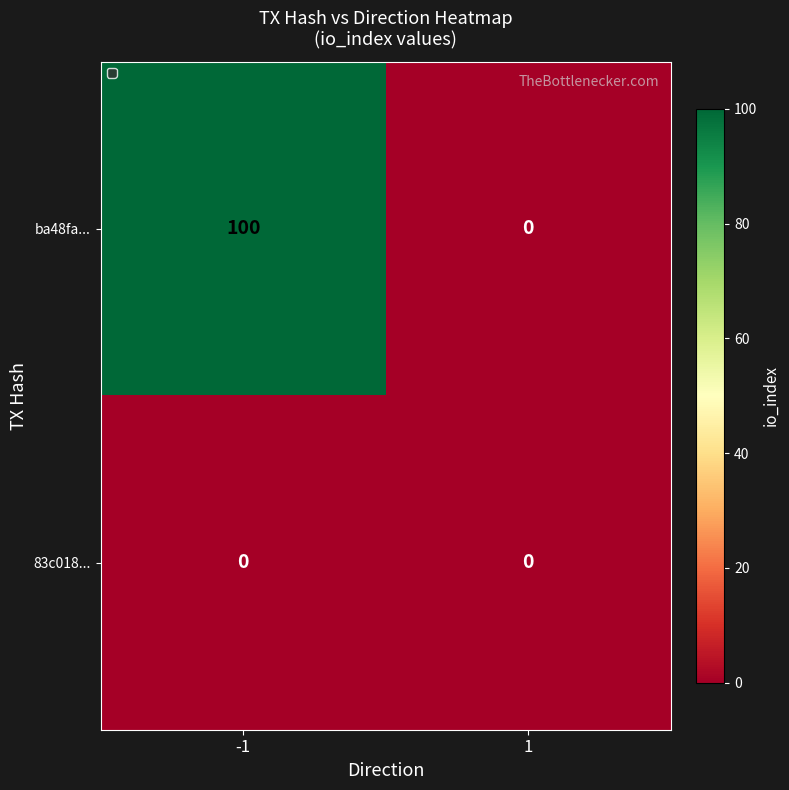

Which series changed the most between -1 and 1?

ba48fa...